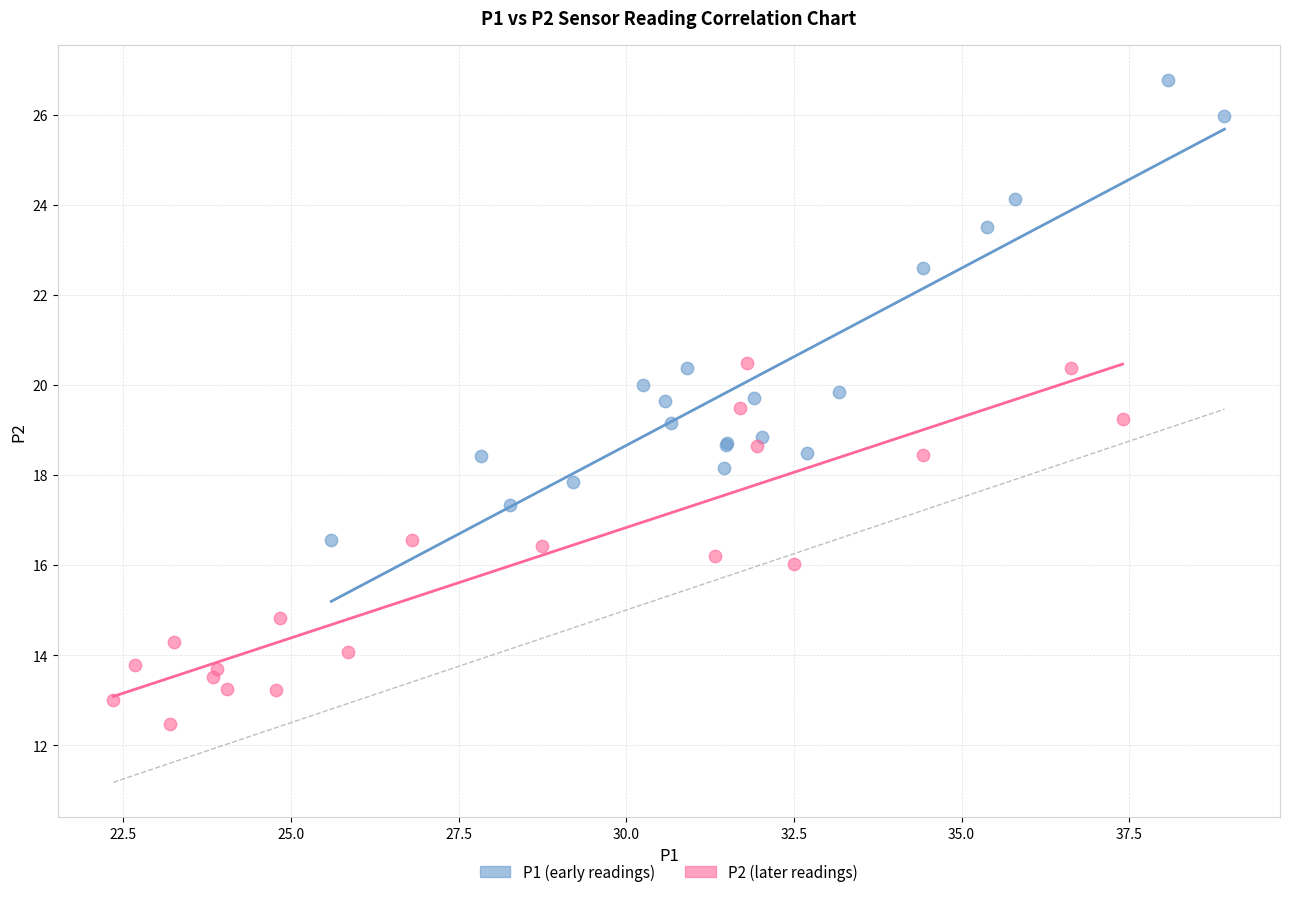

Which series contains the lowest Y value?

P2 (later readings)